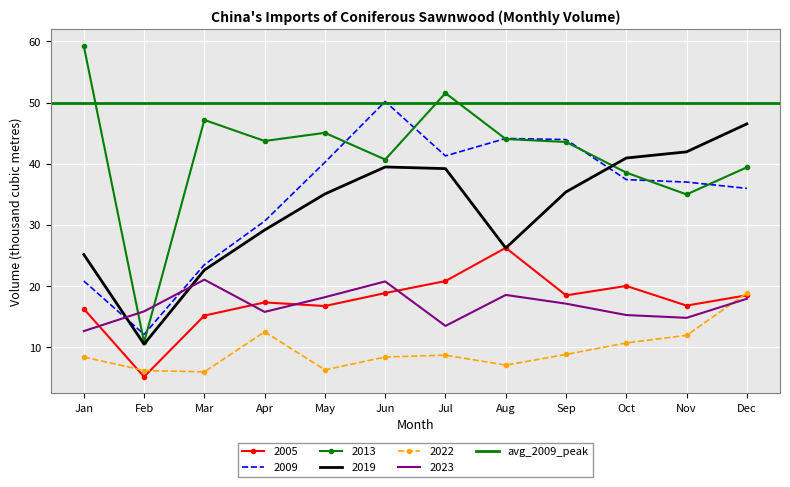

True or false: 2013 and 2005 cross at least once.

False